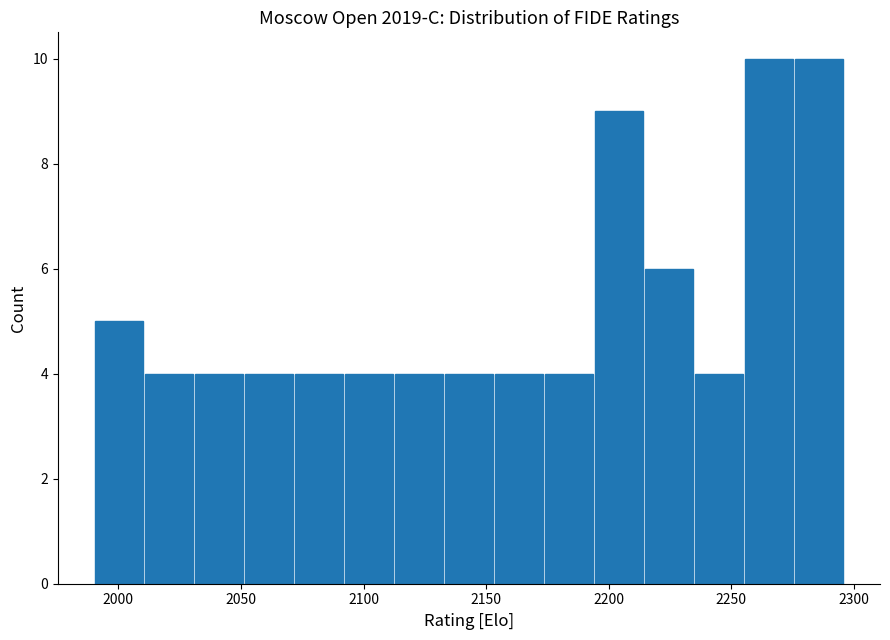

Reading left to right, transcribe this chart: for each bar, give the range it covers on the x-axis and its height. Neither the bar edges nor the heights are printed on the chart, so give them approximately, as read against the axes.

1990 to 2010: 5
2010 to 2030: 4
2030 to 2050: 4
2050 to 2070: 4
2070 to 2090: 4
2090 to 2110: 4
2110 to 2135: 4
2135 to 2155: 4
2155 to 2175: 4
2175 to 2195: 4
2195 to 2215: 9
2215 to 2235: 6
2235 to 2255: 4
2255 to 2275: 10
2275 to 2295: 10